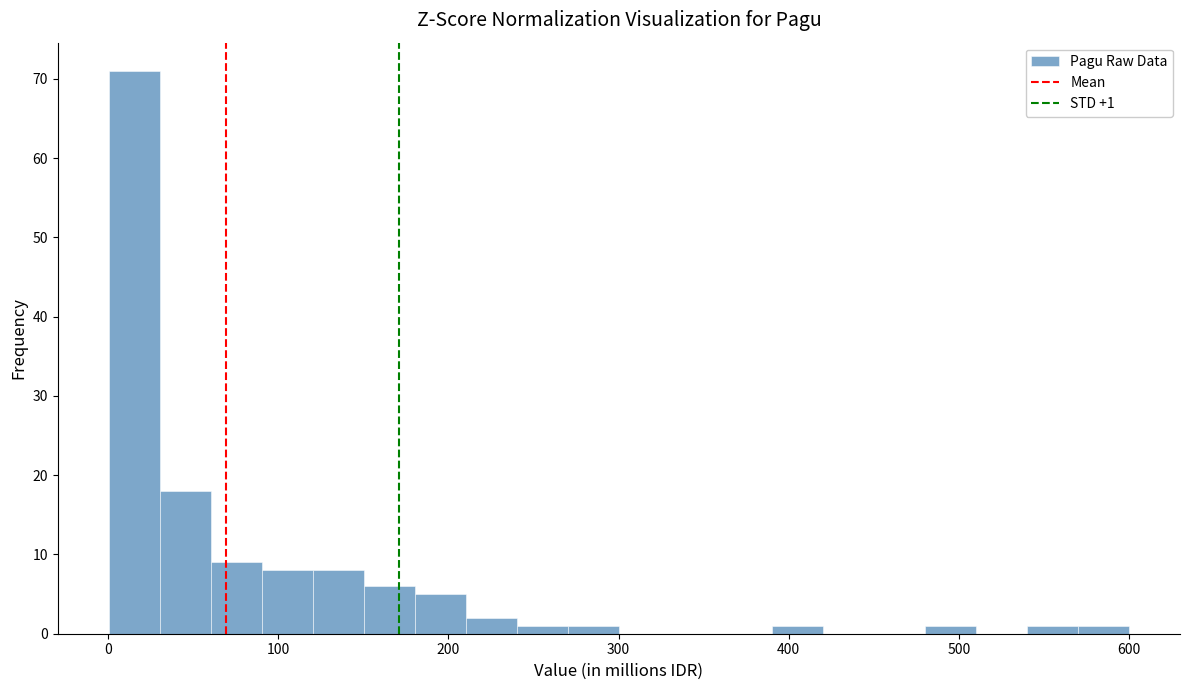

Around what value on the x-axis is the tallest bar? Give the approximate position of its centre, as read against the axis.

20